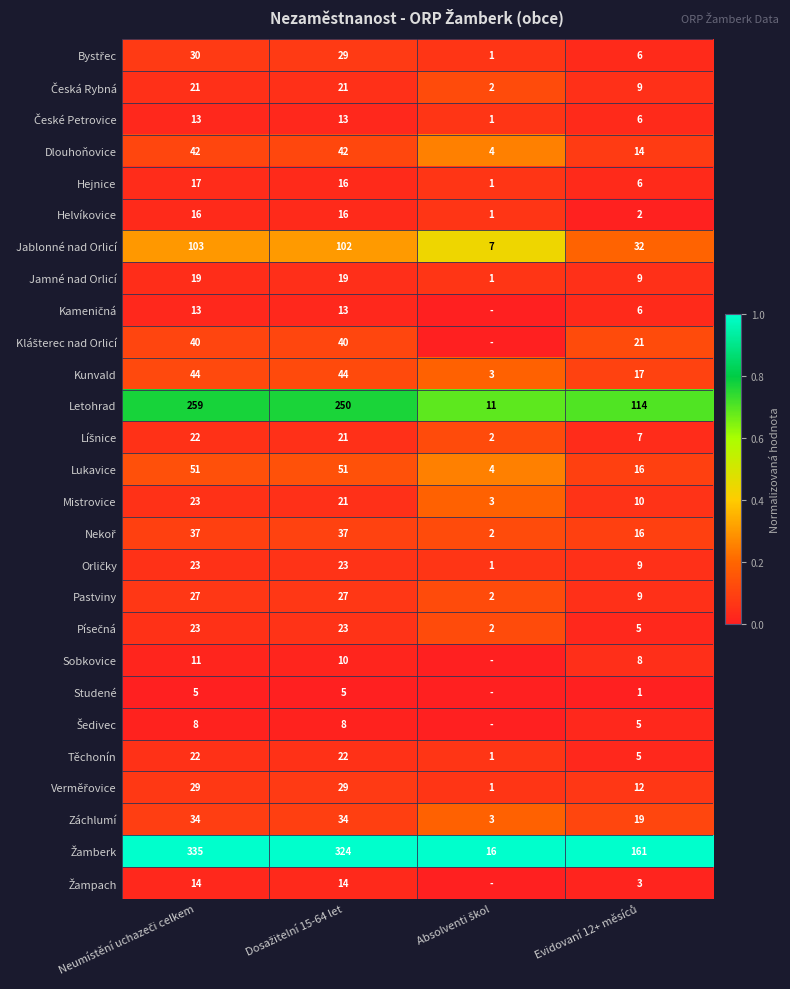

What is the sum of all Jablonné nad Orlicí values?

244